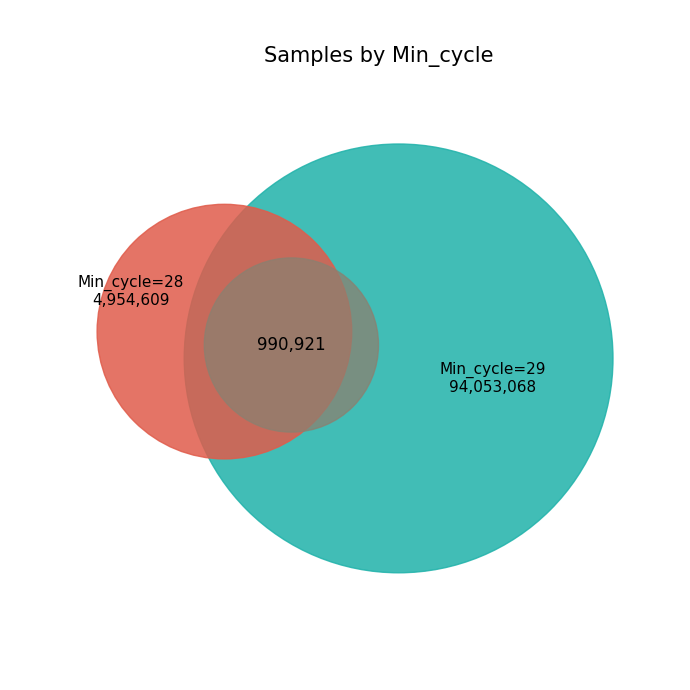

Between 29 and 29, which is larger?

29